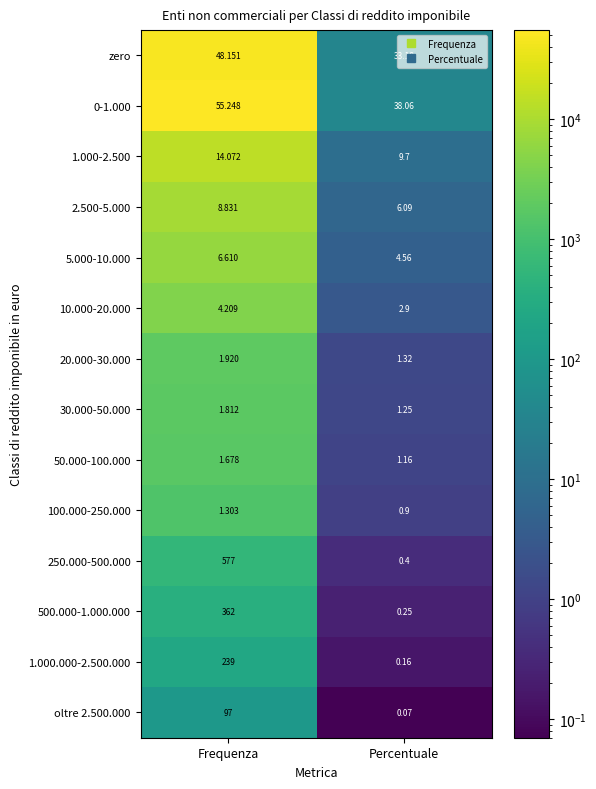

At which label does 50.000-100.000 reach its peak?

Frequenza